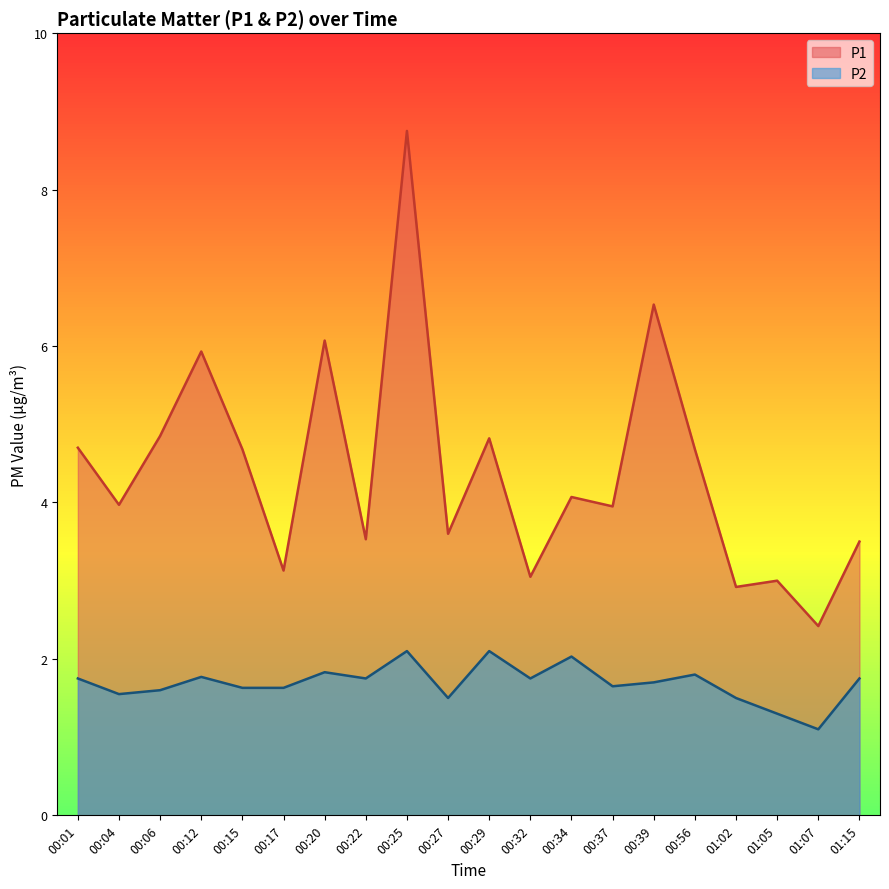

Reading right to left, what are all the values shown in this chart?

P1: 3.5	2.4	3.0	2.9	4.7	6.5	4.0	4.1	3.0	4.8	3.6	8.8	3.5	6.1	3.1	4.7	5.9	4.8	4.0	4.7
P2: 1.8	1.1	1.3	1.5	1.8	1.7	1.6	2.0	1.8	2.1	1.5	2.1	1.8	1.8	1.6	1.6	1.8	1.6	1.6	1.8